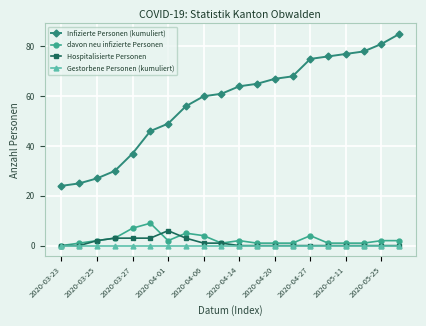

True or false: Hospitalisierte Personen and Infizierte Personen (kumuliert) intersect in this chart.

False